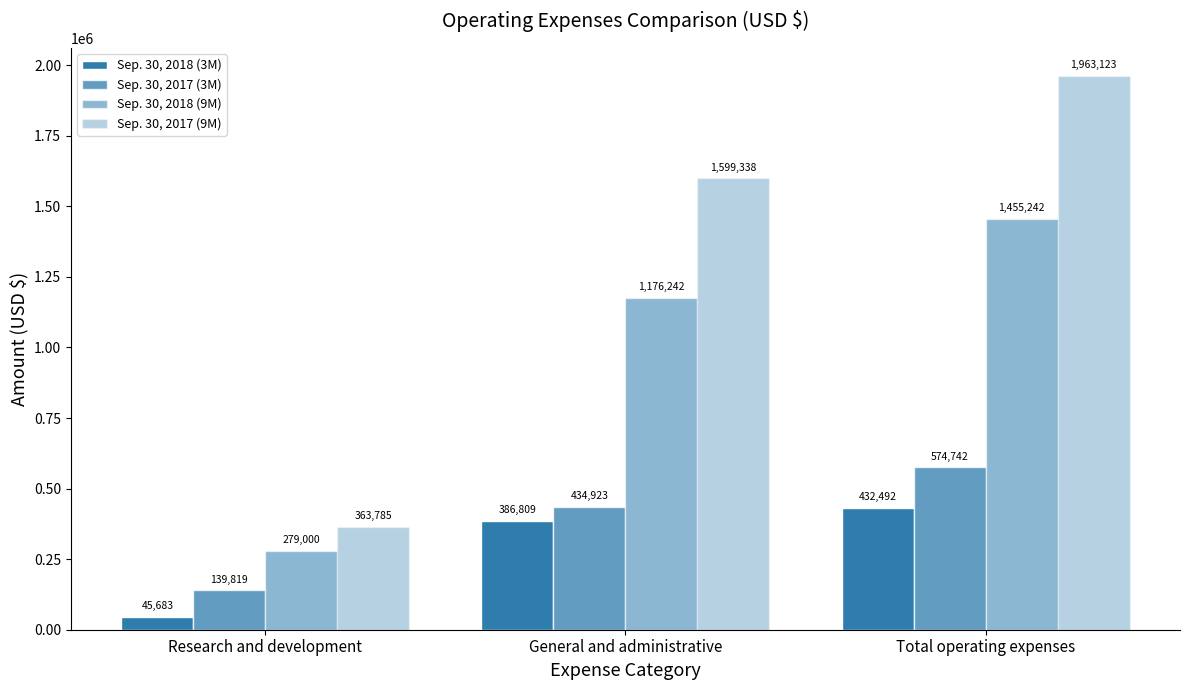

Which series has the largest total across all categories?

Sep. 30, 2017 (9M)